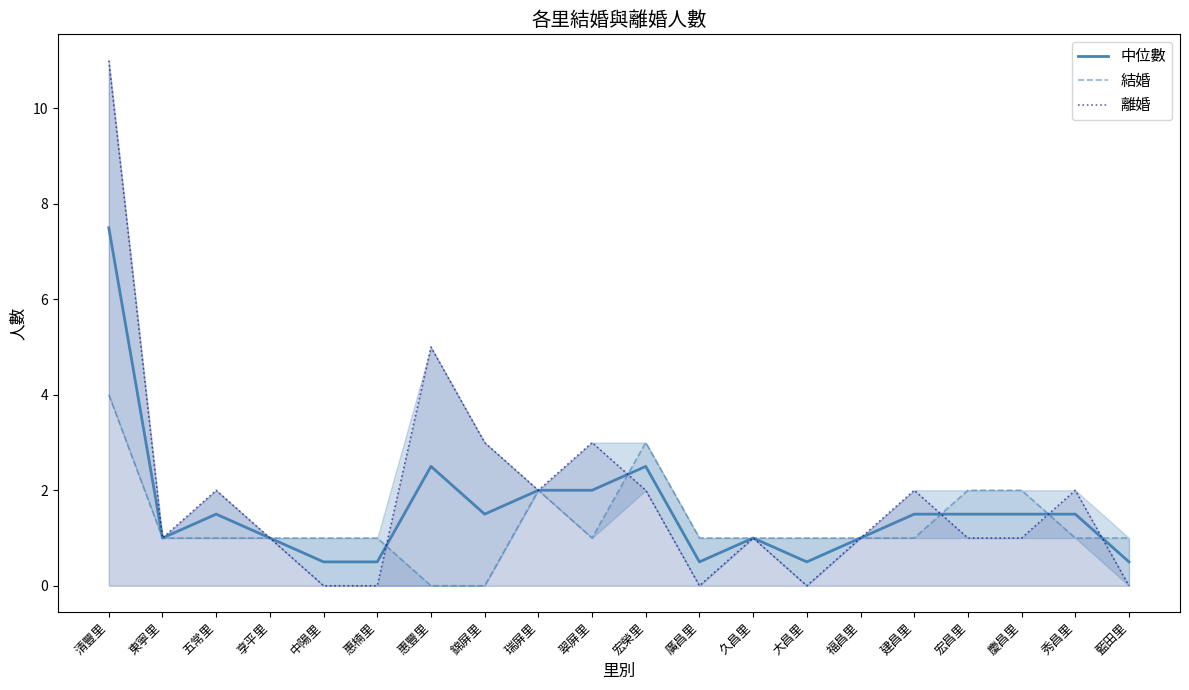

Is the value of 中位數 at 福昌里 greater than the value of 離婚 at 福昌里?

No